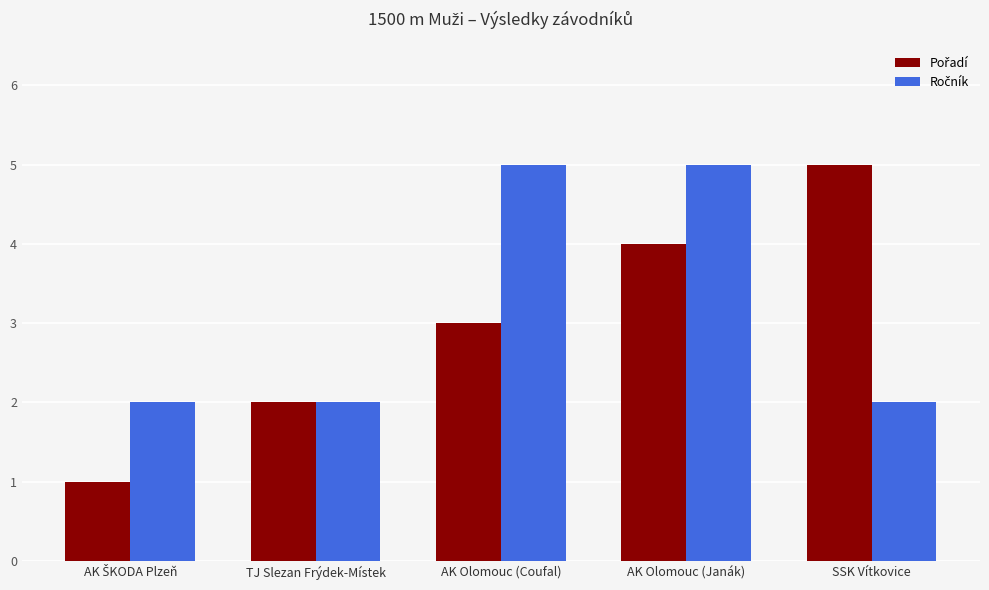

How many bars are there in total?

10